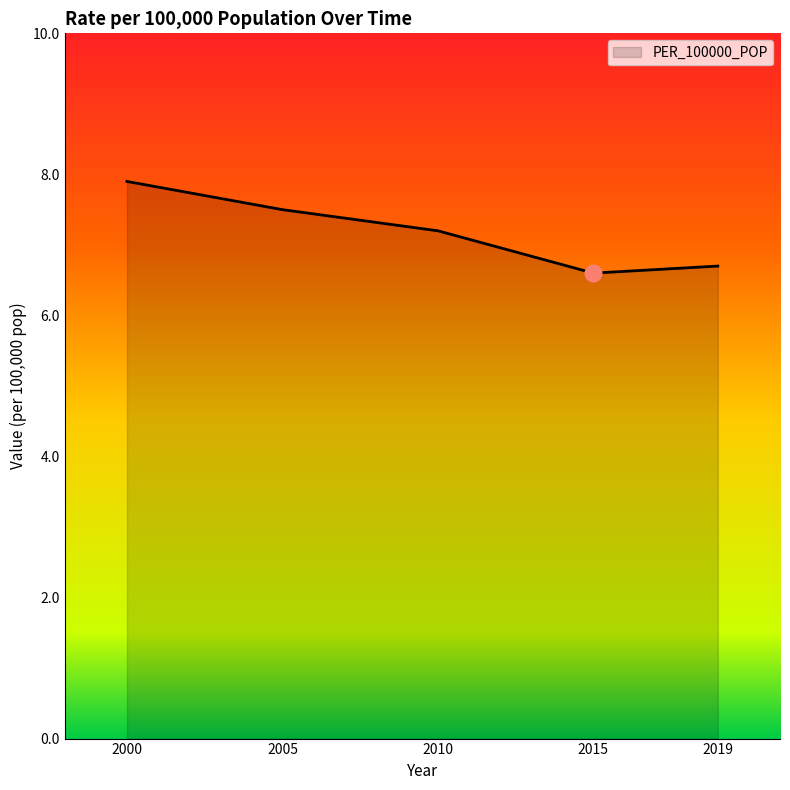

Reading left to right, extract all data points from this chart.

2000=7.9	2005=7.5	2010=7.2	2015=6.6	2019=6.7